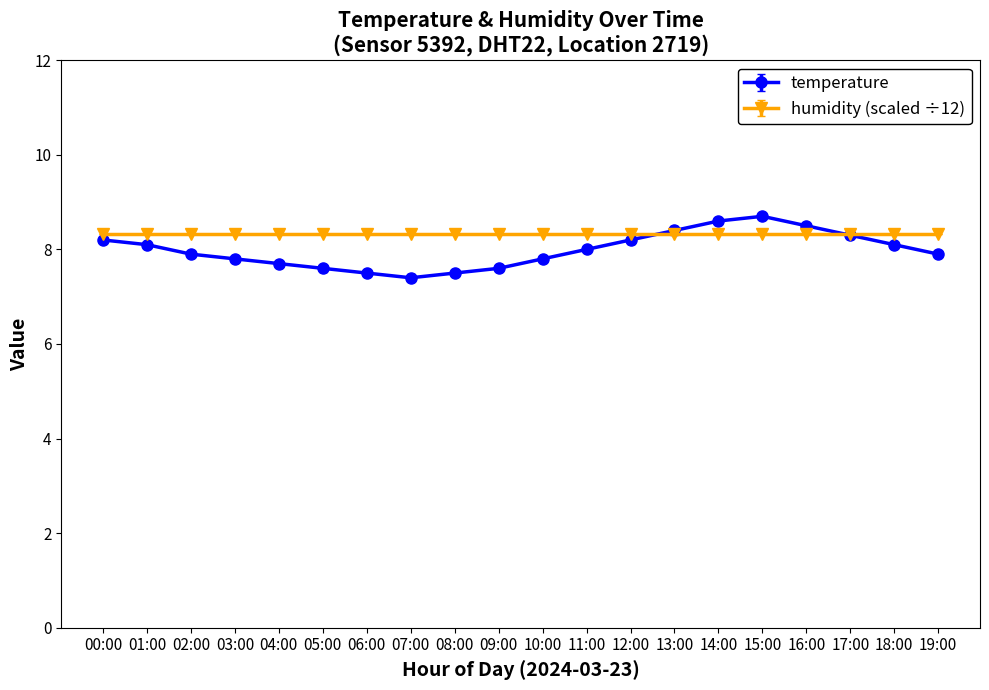

Which label corresponds to the largest value in the chart?

15:00